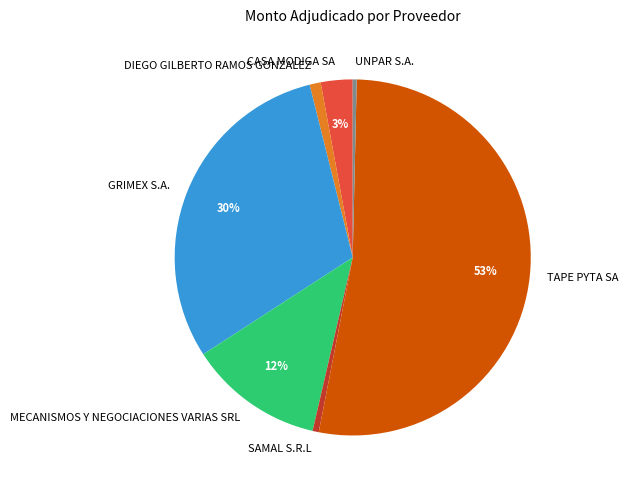

Is CASA MODIGA SA the majority of the pie?

No